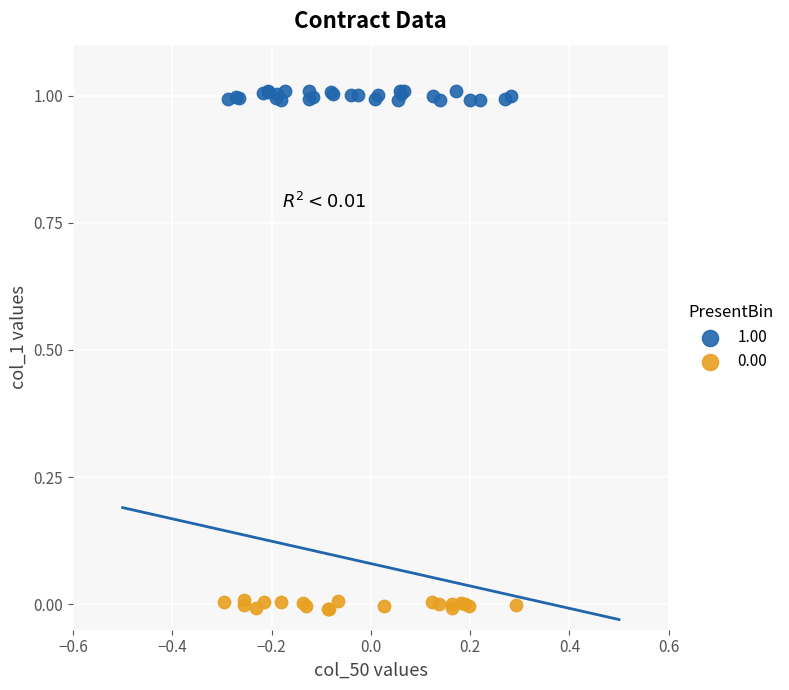

Which series contains the highest Y value?

1.00